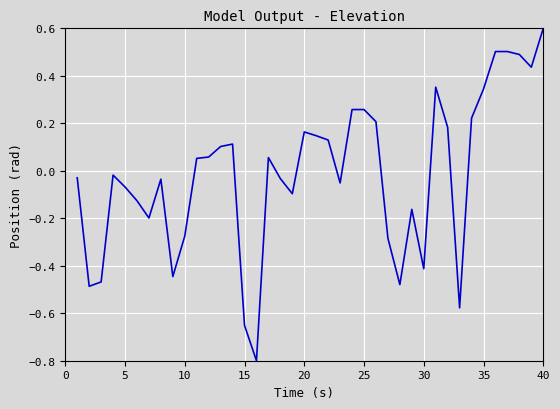

What is the greatest value displayed?

0.6